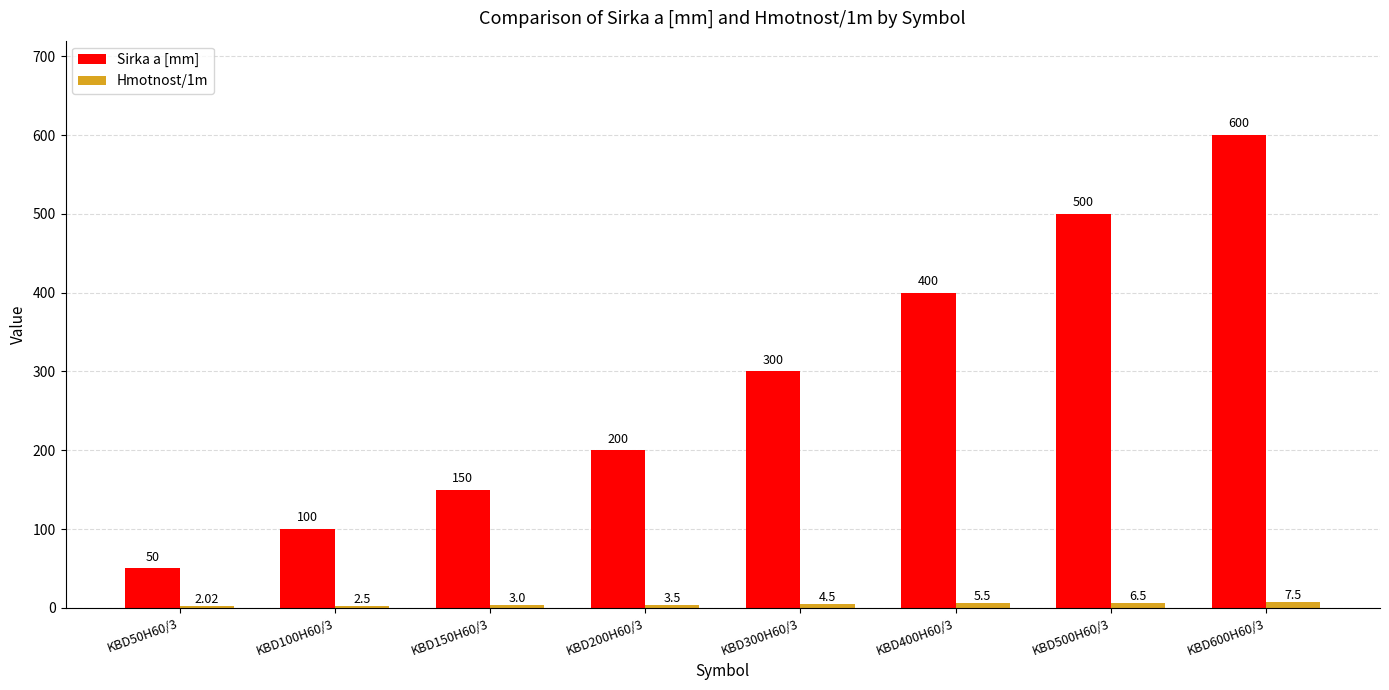

What is the sum of all Hmotnost/1m values?

35.0